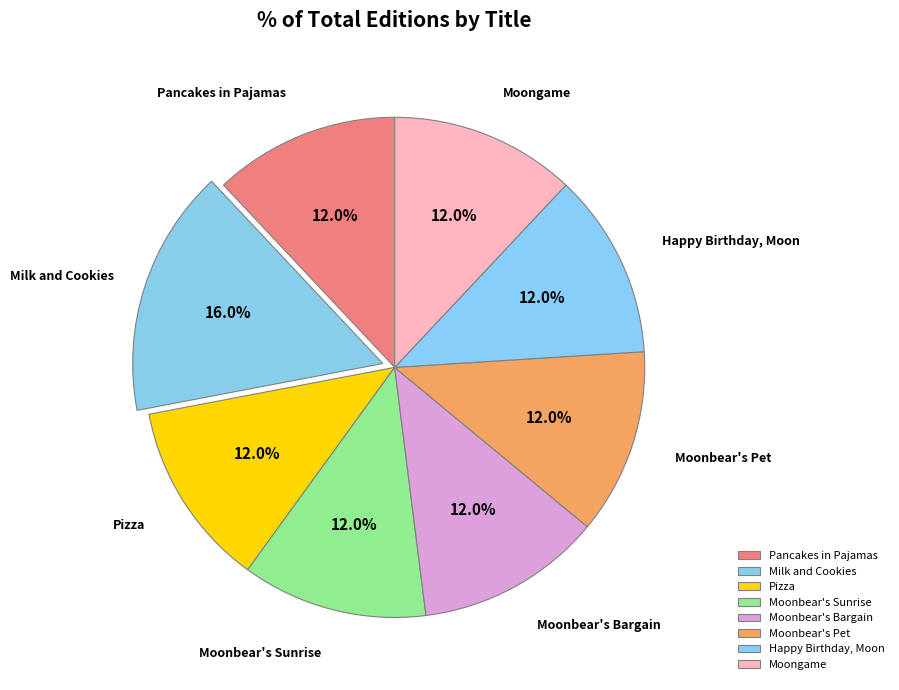

To the nearest percent, what is the combined percentage of Milk and Cookies and Moongame?

28%